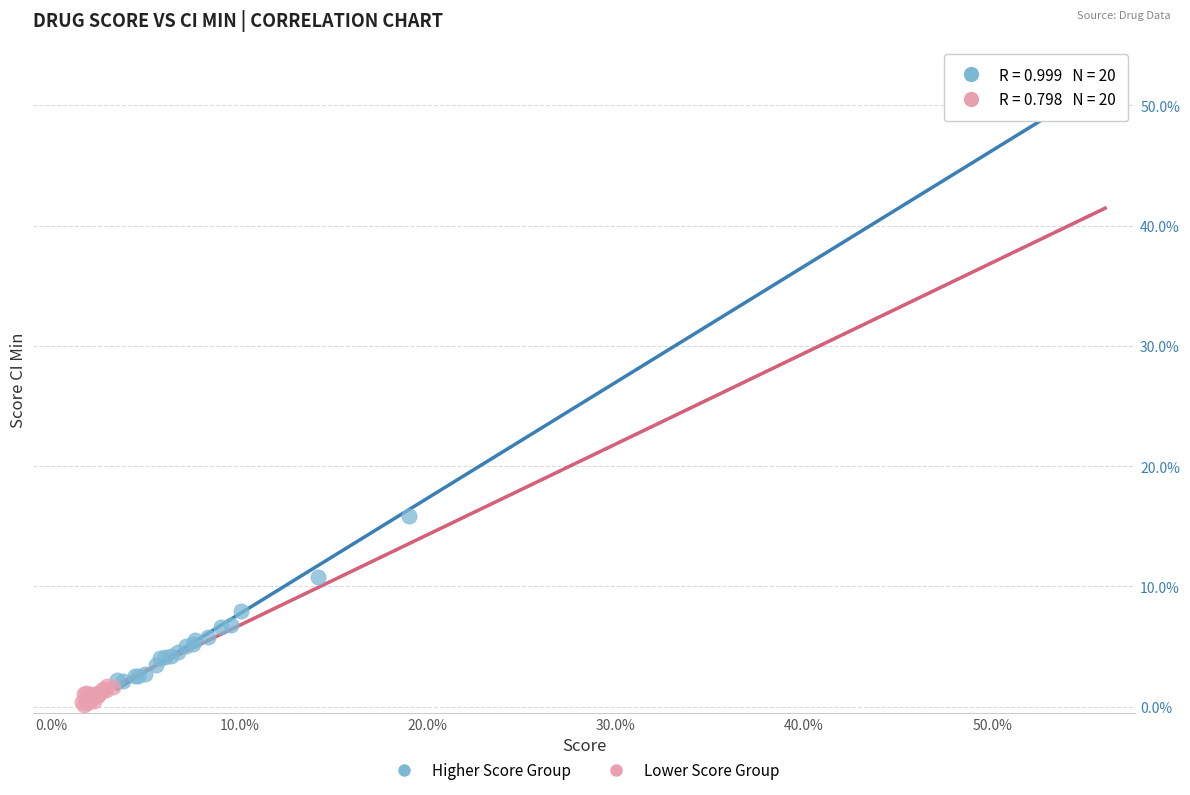

What are all the series names shown in the legend?

Higher Score Group, Lower Score Group